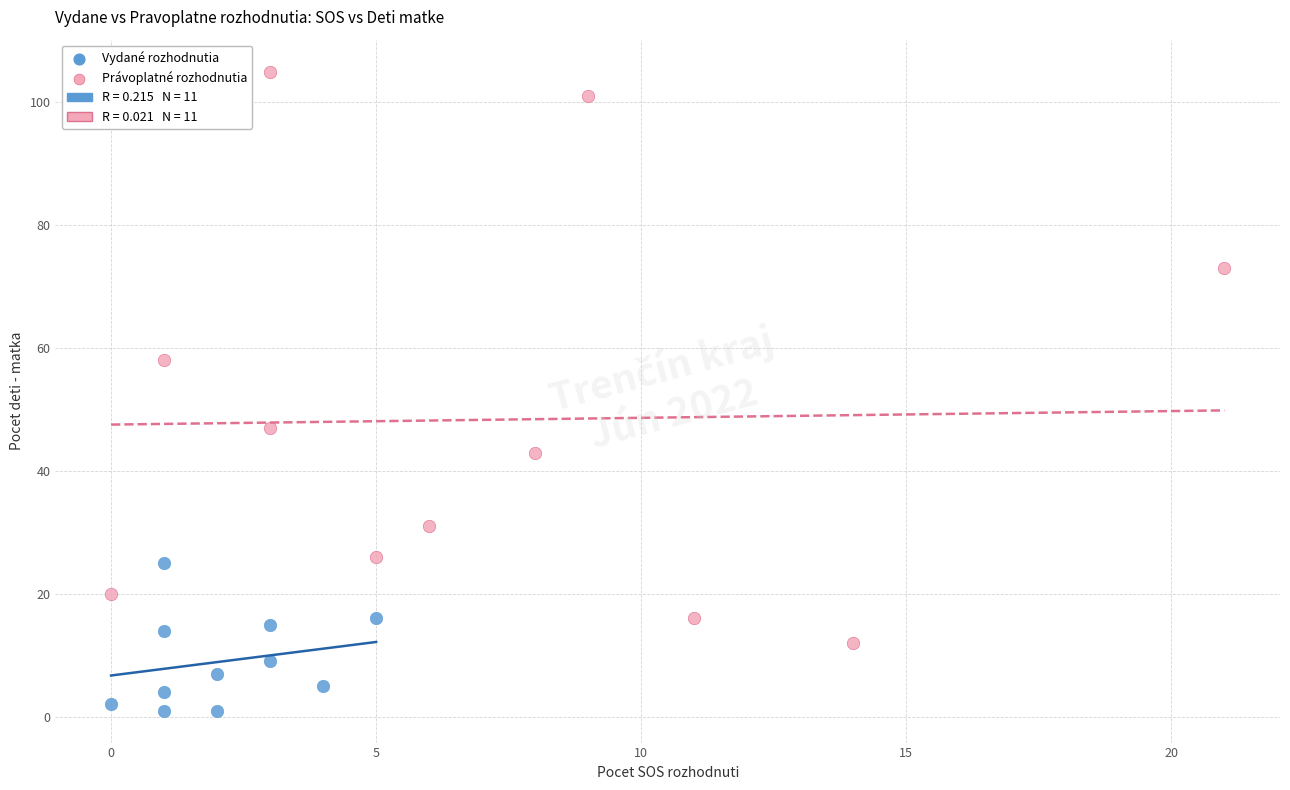

Which series reaches the maximum Y coordinate?

Právoplatné rozhodnutia